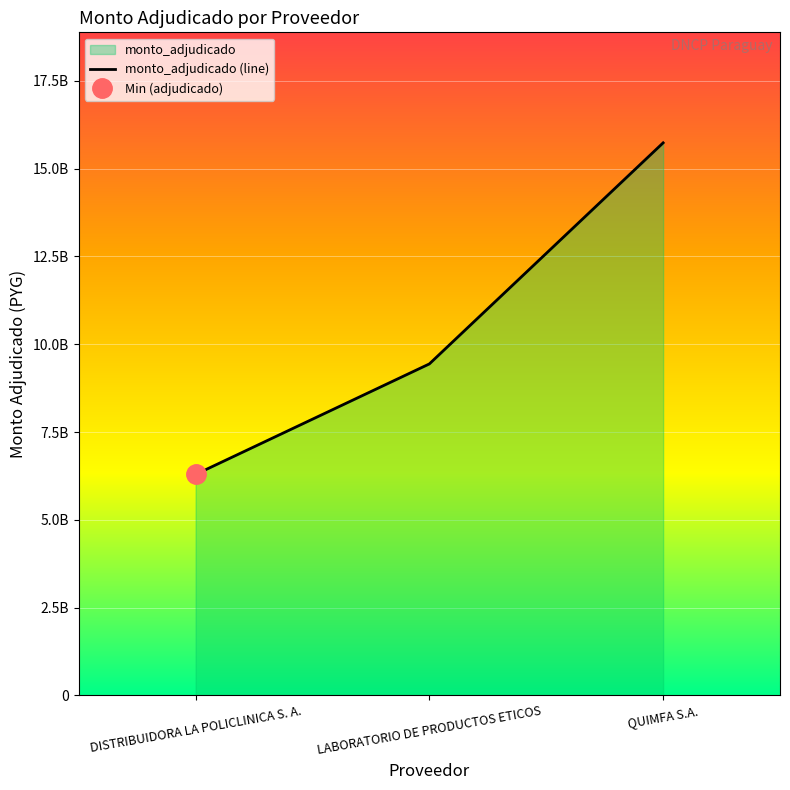

At which label does the data first exceed 9440355600?

QUIMFA S.A.